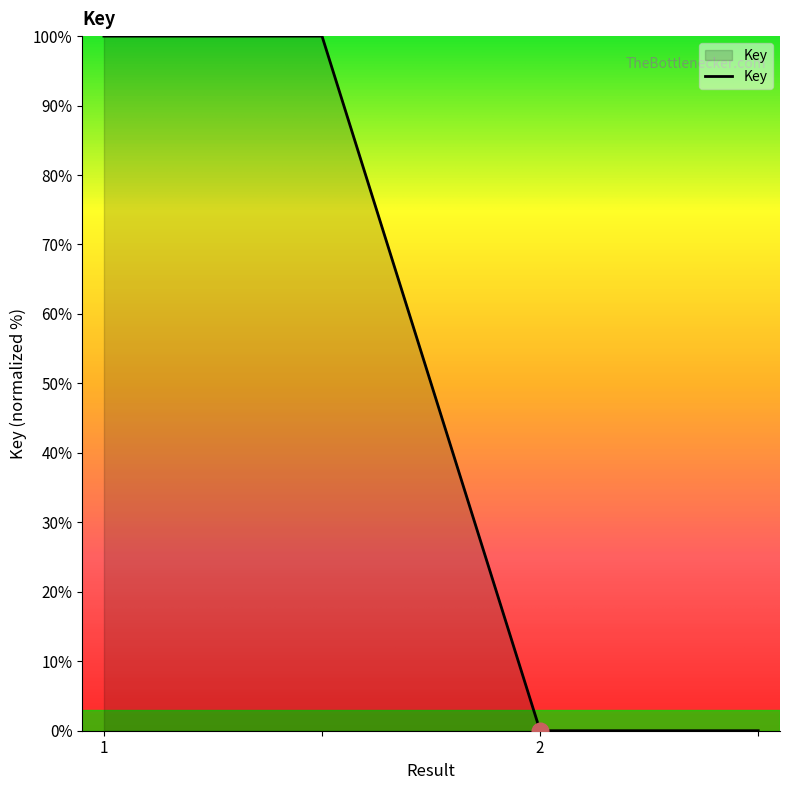

What is the maximum value shown in the chart?

100